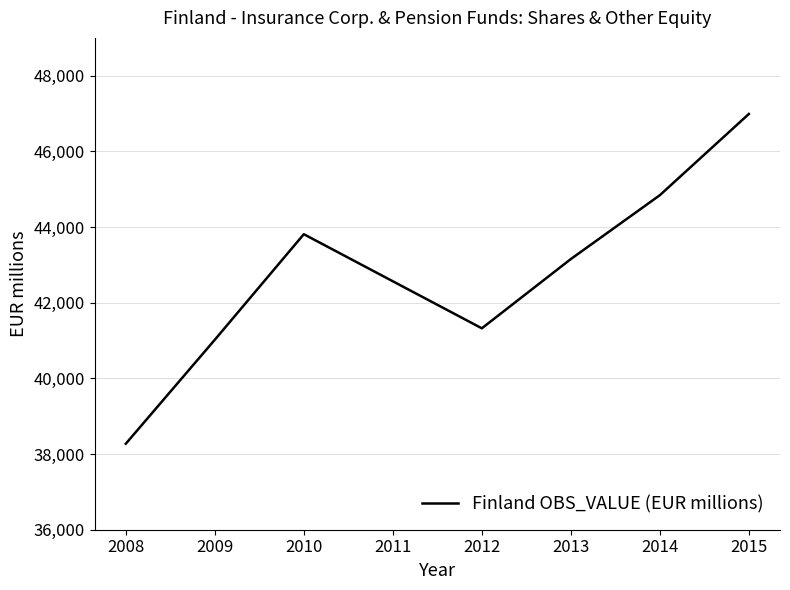

Reading right to left, what are all the values shown in this chart?

2015=46989	2014=44842	2013=43154	2012=41324	2011=42567	2010=43811	2009=41021	2008=38273